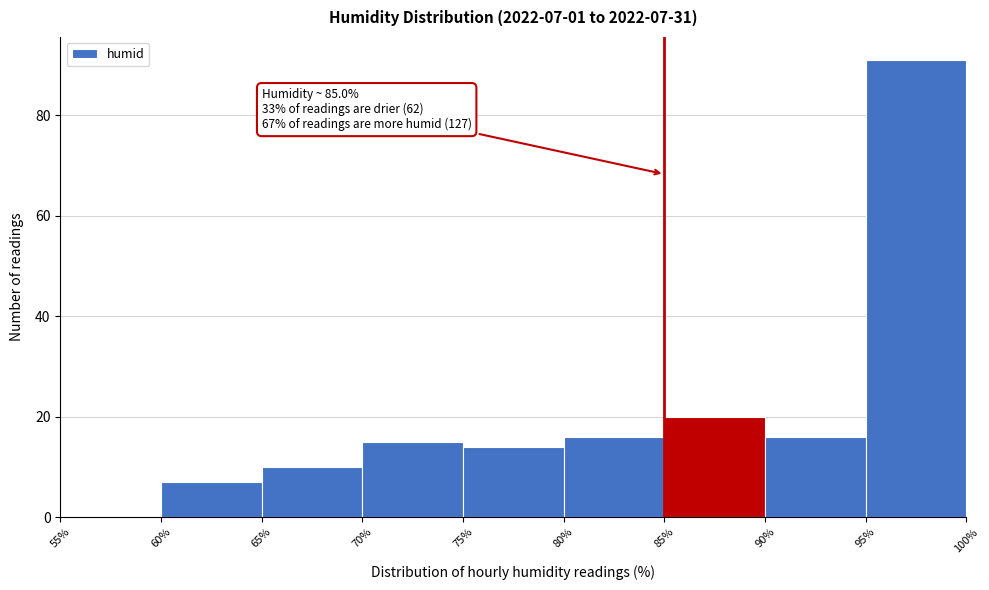

Over which range of the x-axis is the bar tallest?

95% to 100%